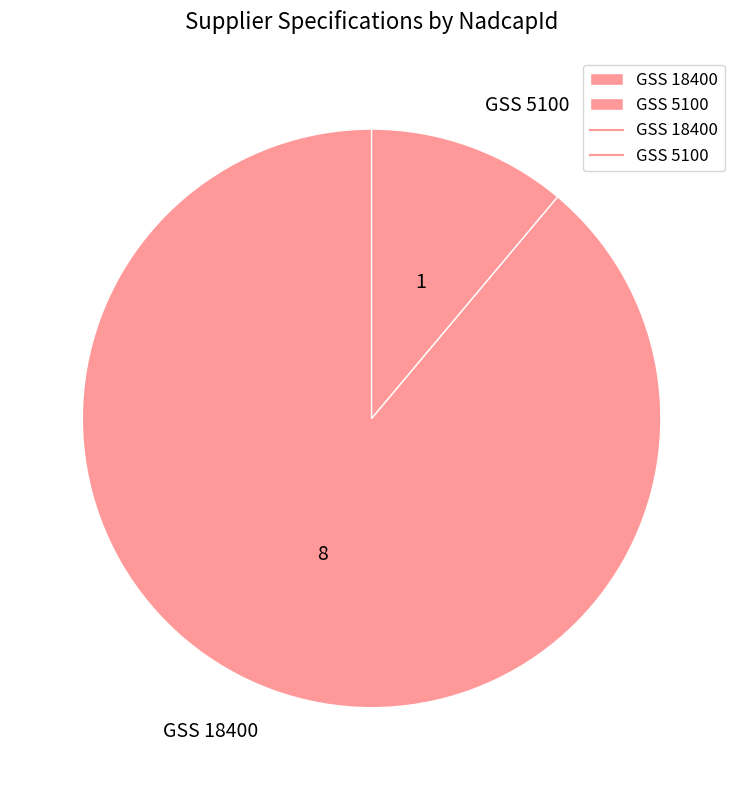

How many segments does this pie chart have?

2